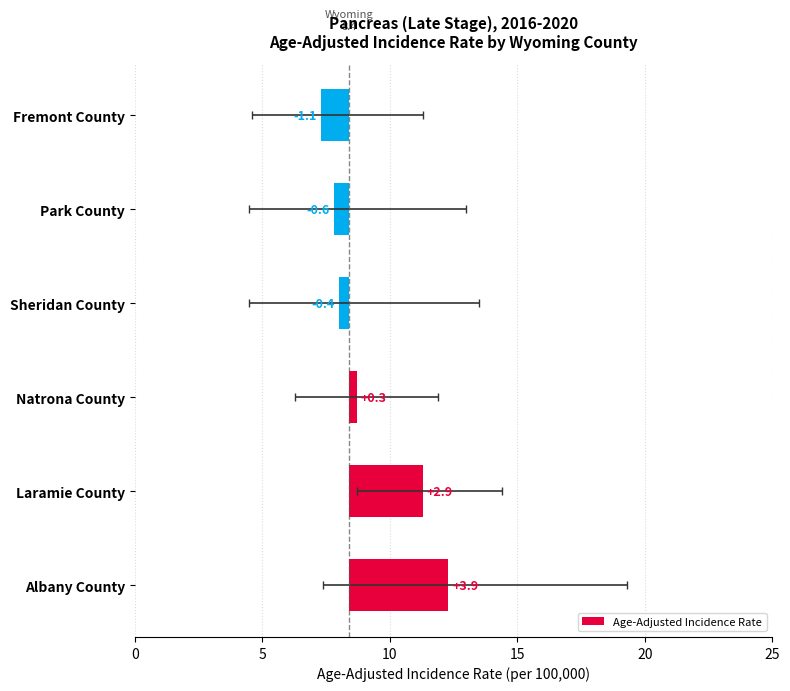

How many distinct data groups are displayed?

1